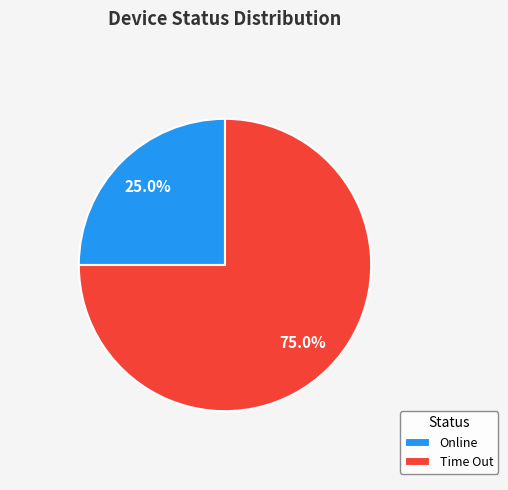

What percentage is the Time Out slice, to the nearest percent?

75%